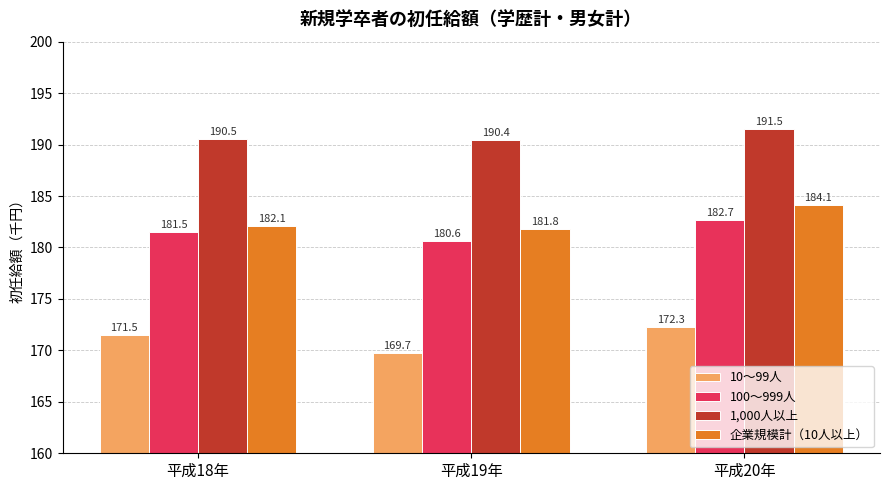

What are all the series names shown in the legend?

10～99人, 100～999人, 1,000人以上, 企業規模計（10人以上）